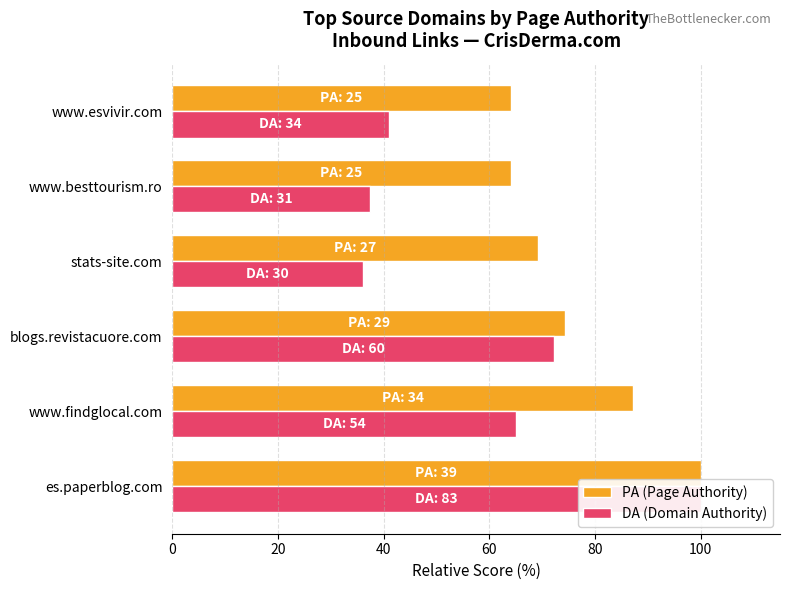

How many values in the DA (Domain Authority) series exceed 65?

3